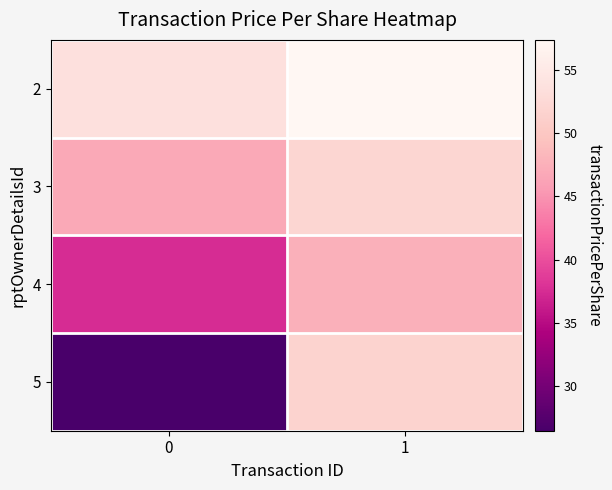

List the series in order of their overall mean, highest first.

2, 3, 4, 5